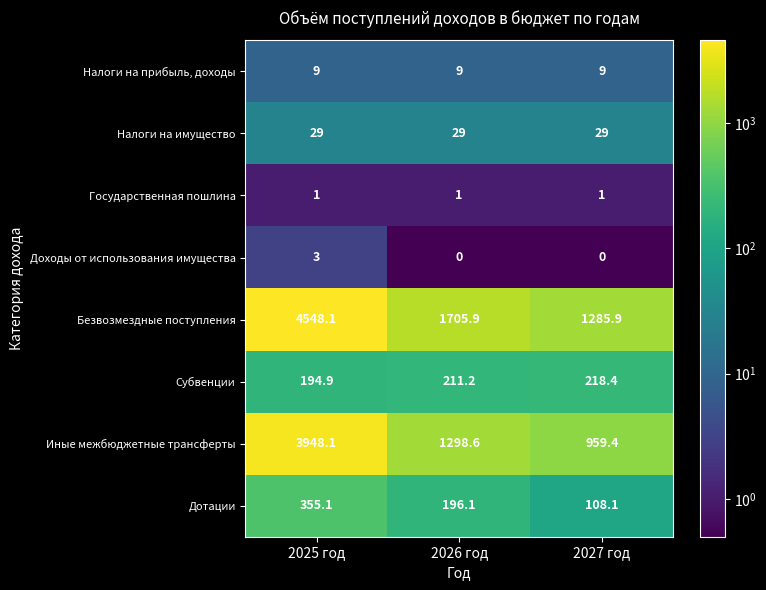

Which series changed the most between 2026 год and 2027 год?

Безвозмездные поступления